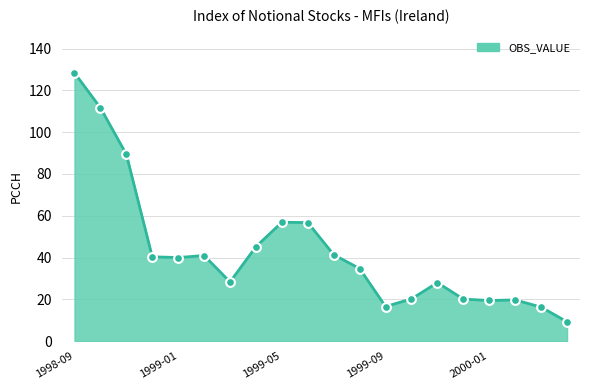

What is the difference between the maximum and minimum values?

119.2